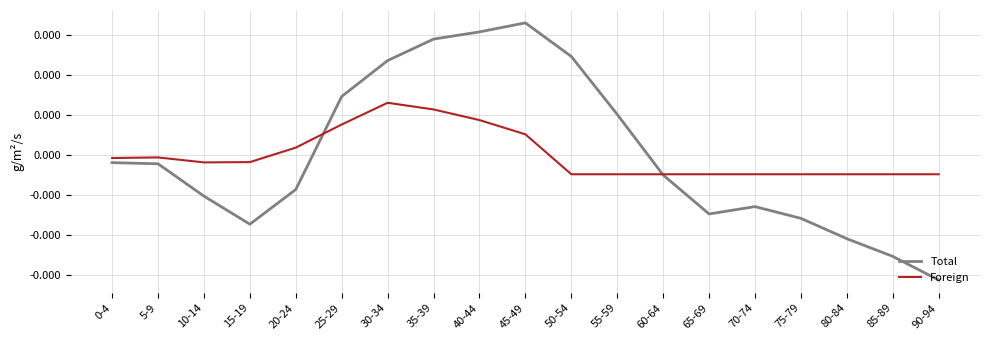

At which label is Foreign closest to 0?

5-9